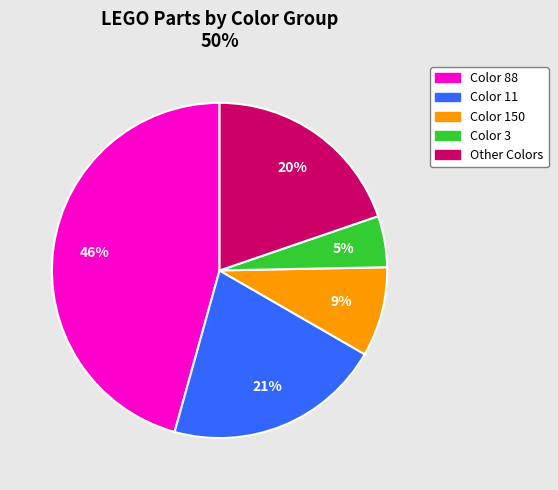

Count the number of slices in the pie.

5